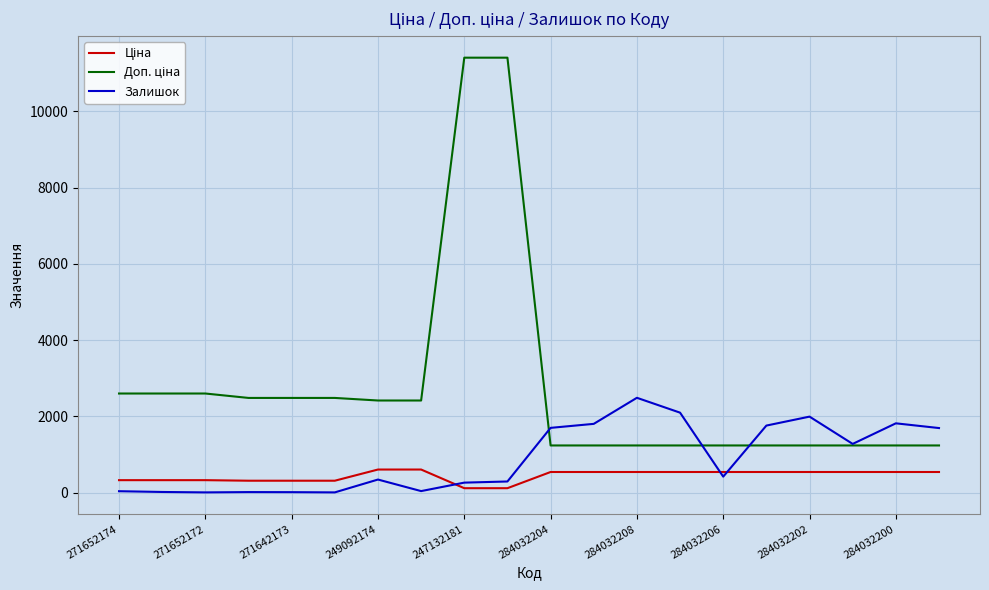

What is the greatest value displayed?

11410.0